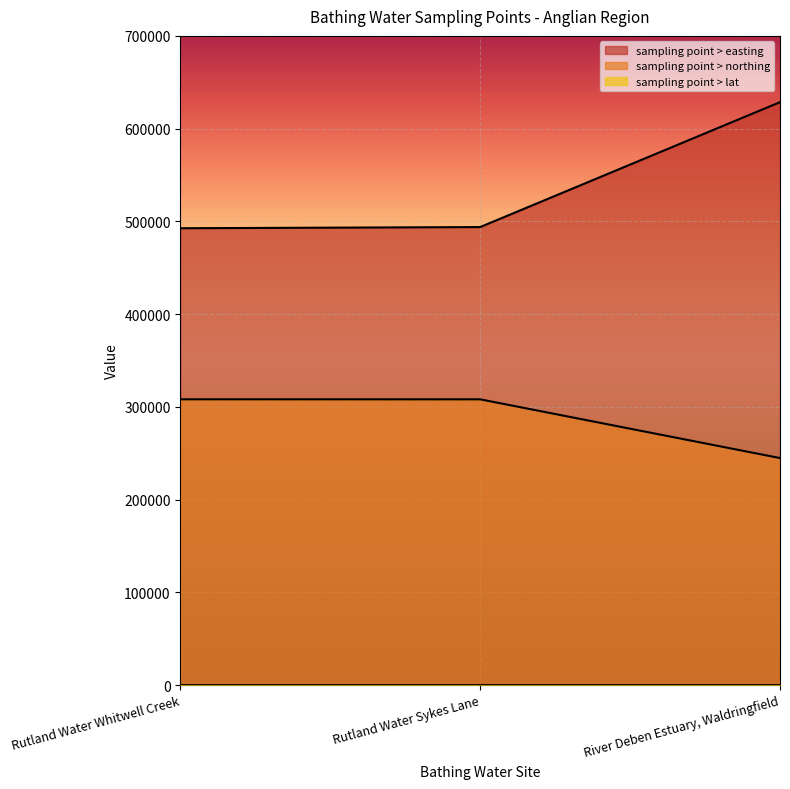

List the labels in order of sampling point > northing value, smallest first.

River Deben Estuary, Waldringfield, Rutland Water Sykes Lane, Rutland Water Whitwell Creek